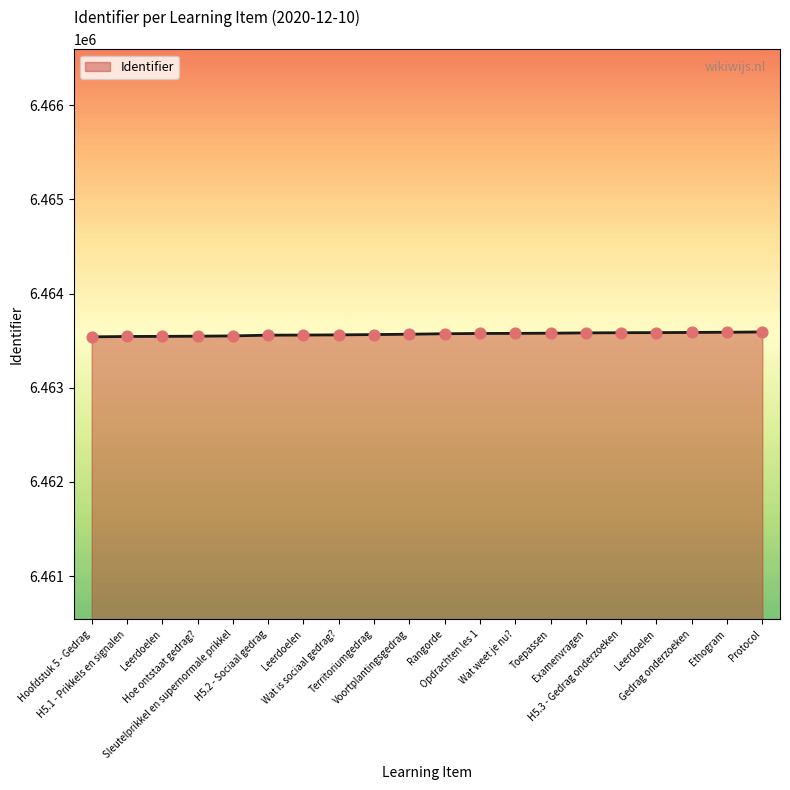

What is the ratio of the value at Gedrag onderzoeken to the value at Toepassen?

1.0